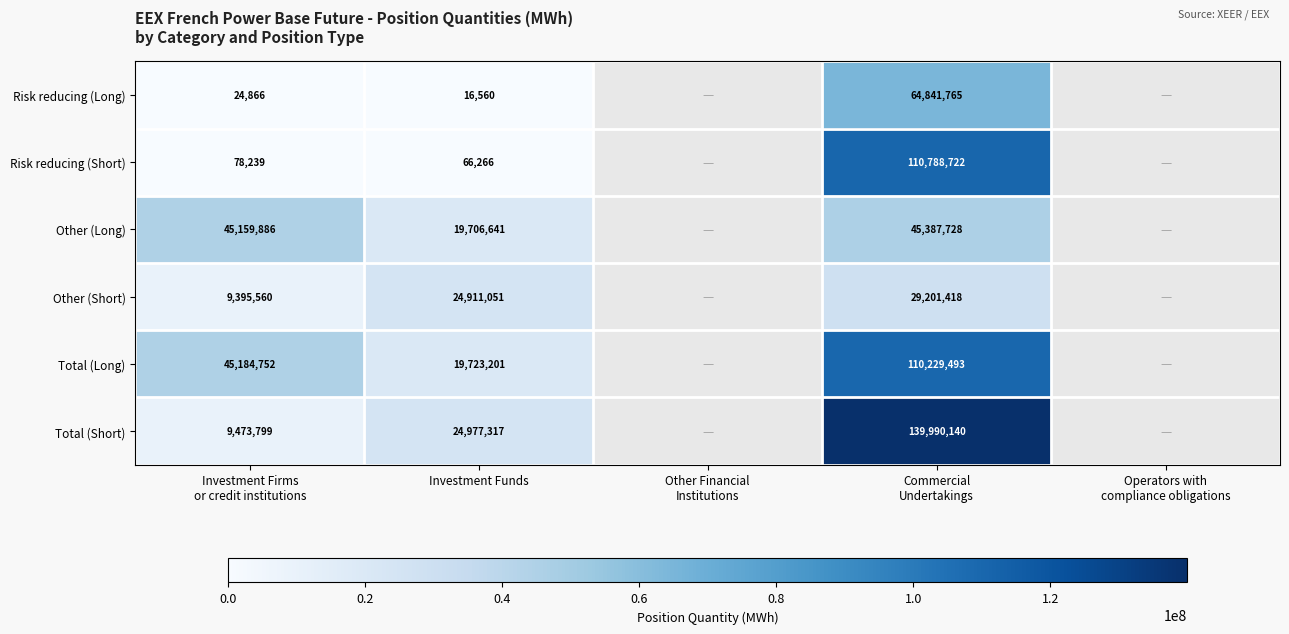

Is it true that Risk reducing (Short) equals 101859 at Investment Funds?

False